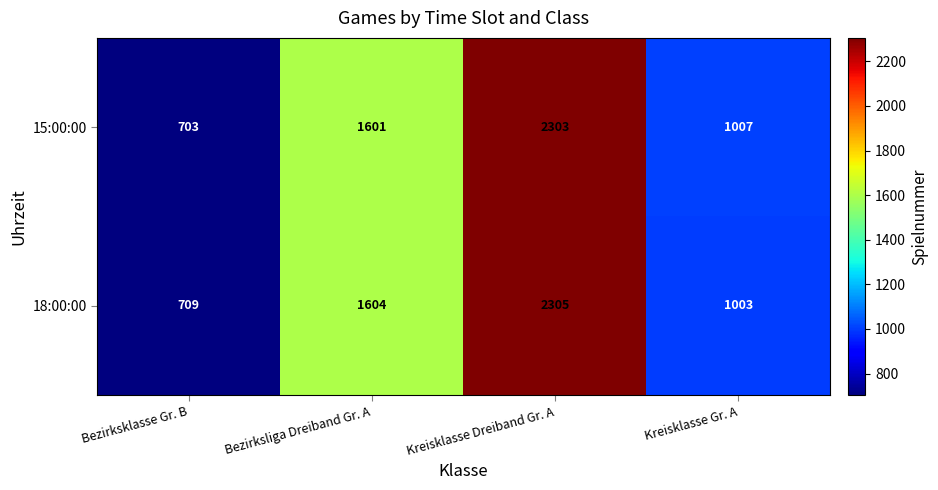

The 15:00:00 series shows 1561 at Kreisklasse Gr. A. True or false?

False